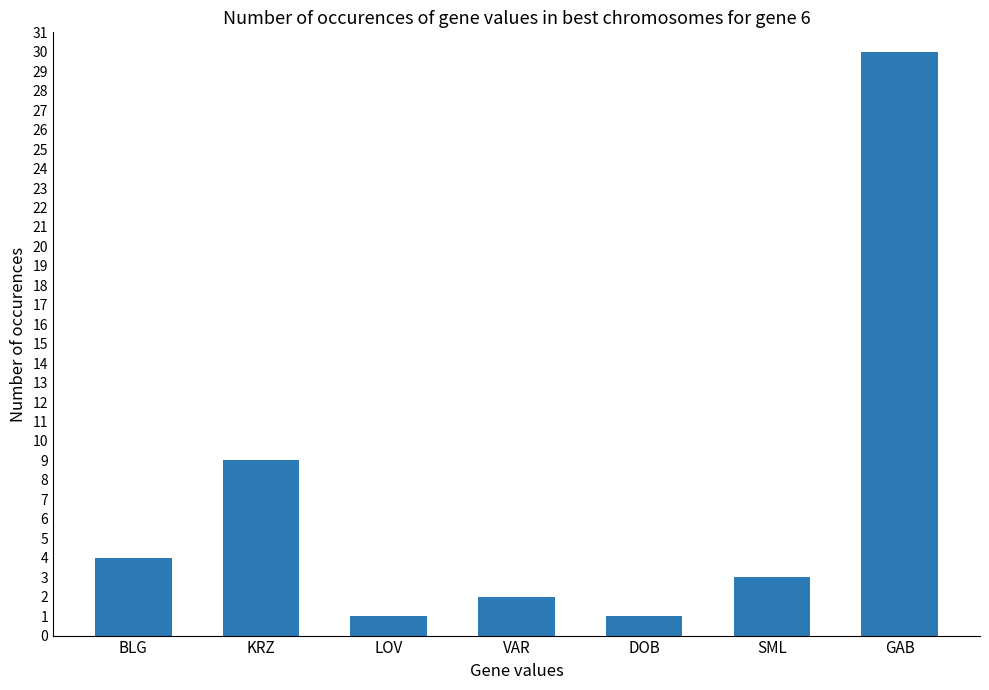

How many bars are there in total?

7